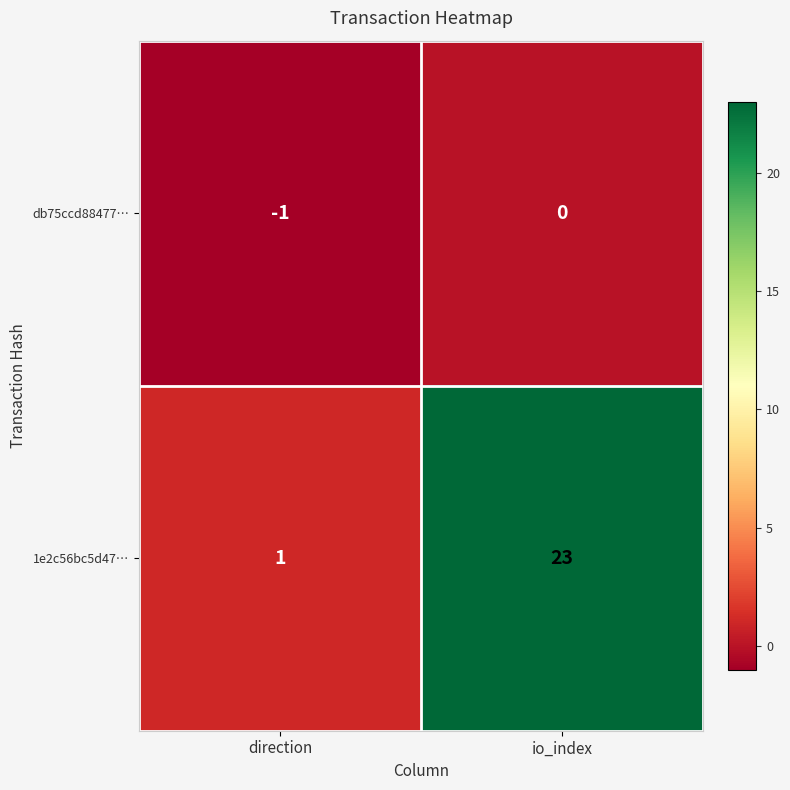

Reading left to right, transcribe all the data shown in this chart.

db75ccd88477…: direction=-1	io_index=0
1e2c56bc5d47…: direction=1	io_index=23